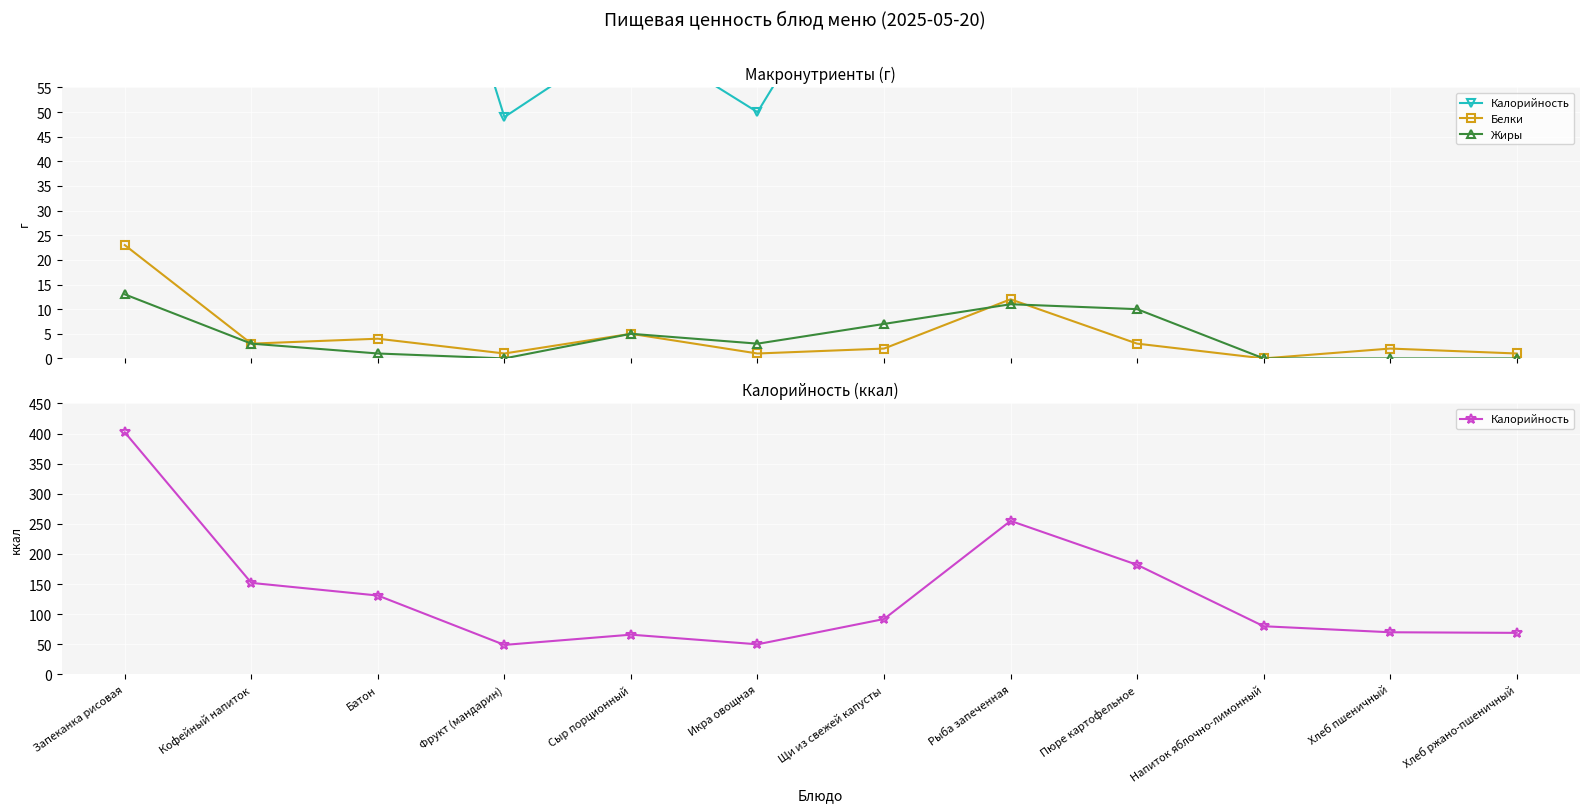

What is the sum of the Жиры values at Щи из свежей капусты and Рыба запеченная?

18